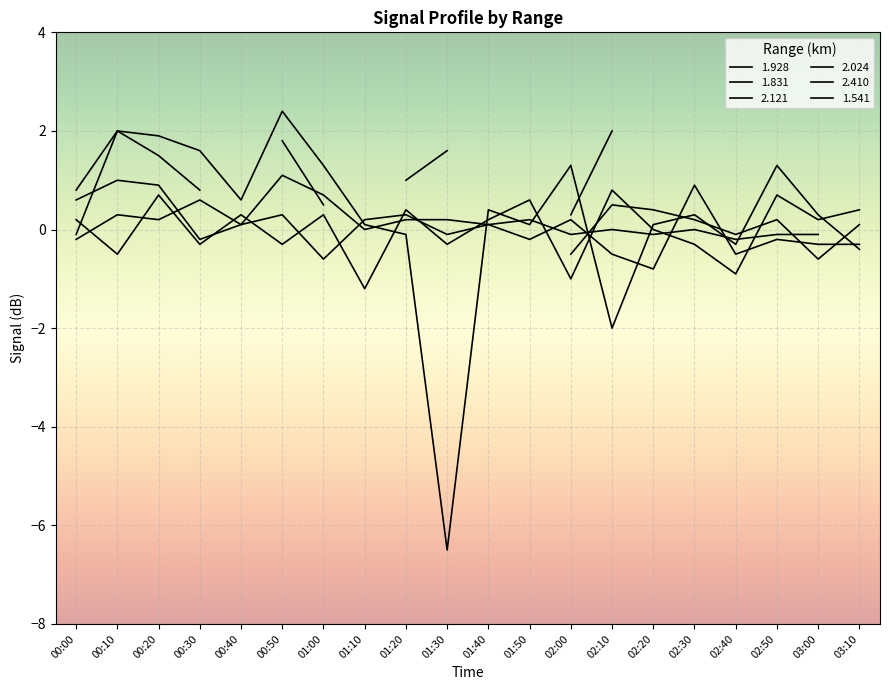

What is the sum of all 1.831 values?

5.2